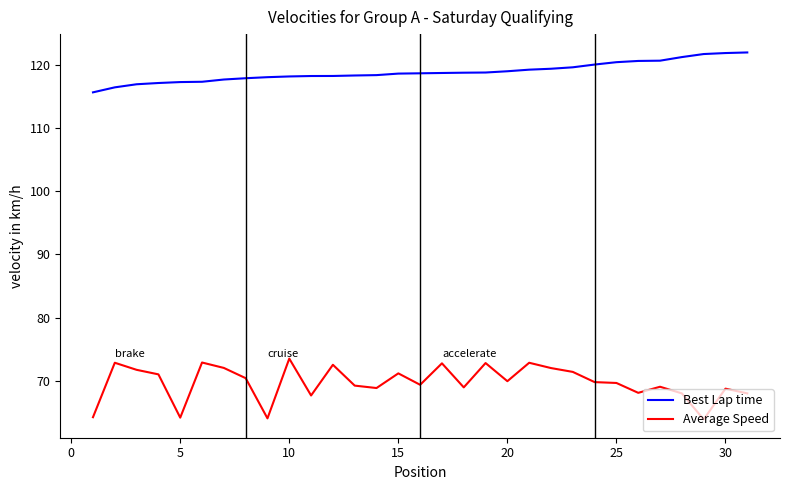

True or false: Best Lap time and Average Speed intersect in this chart.

False